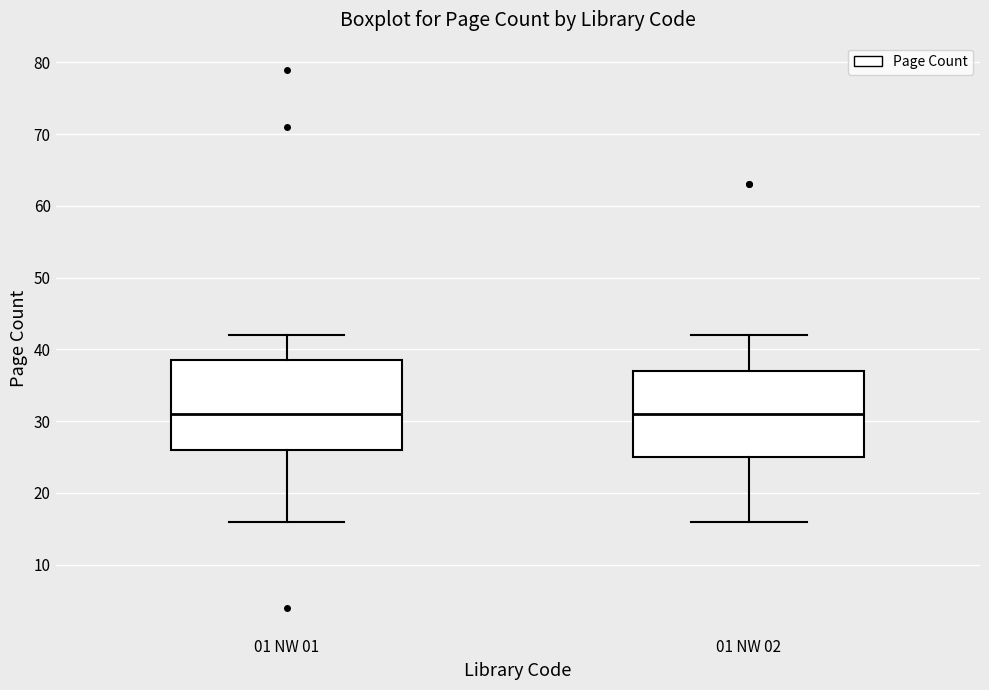

Where does the lower whisker of the box for 01 NW 02 end on the y-axis? The values are not printed on the chart, so give them approximately, as read against the axis.

16